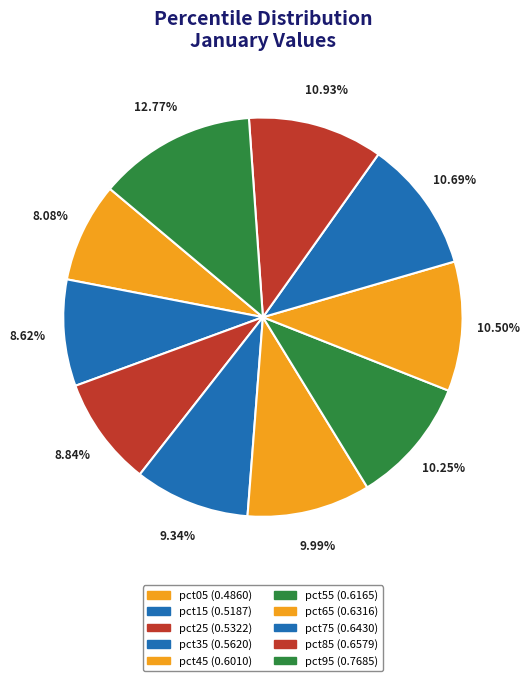

To the nearest percent, what is the difference between the pct95 and pct15 slice percentages?

4%